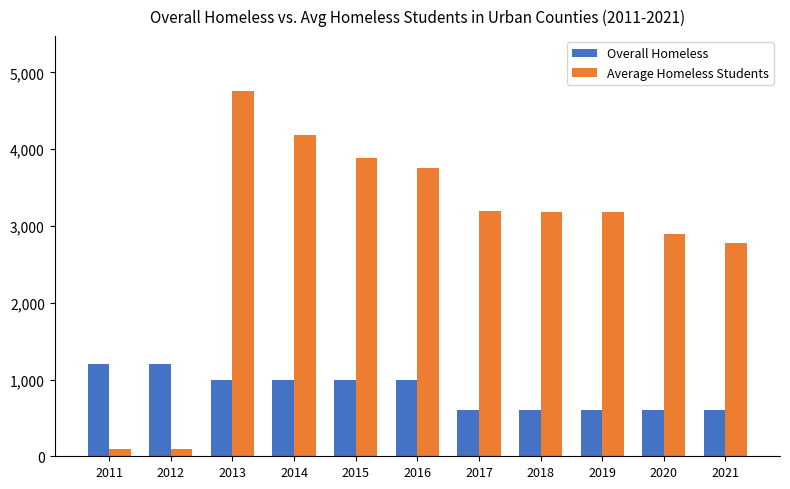

What is the value of the Overall Homeless bar at the 7th from the left?

600